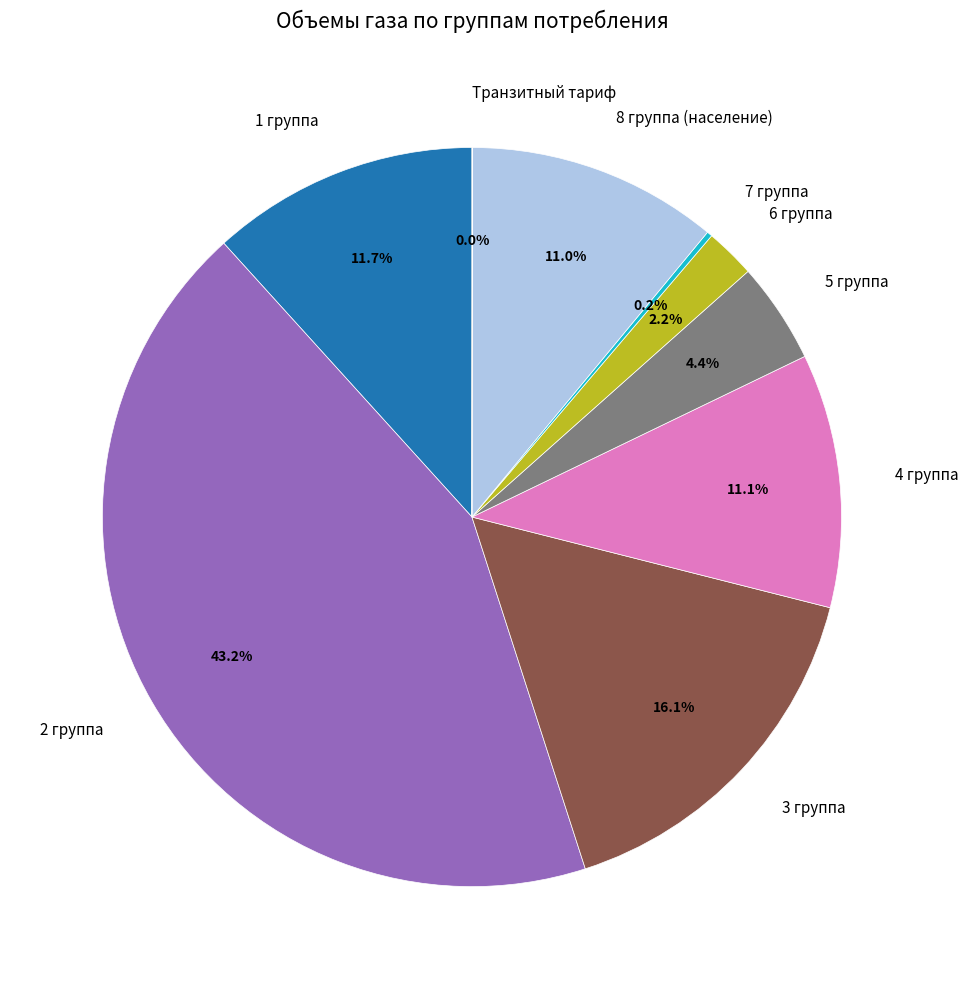

To the nearest percent, what is the difference between the largest and smallest slice percentages?

43%